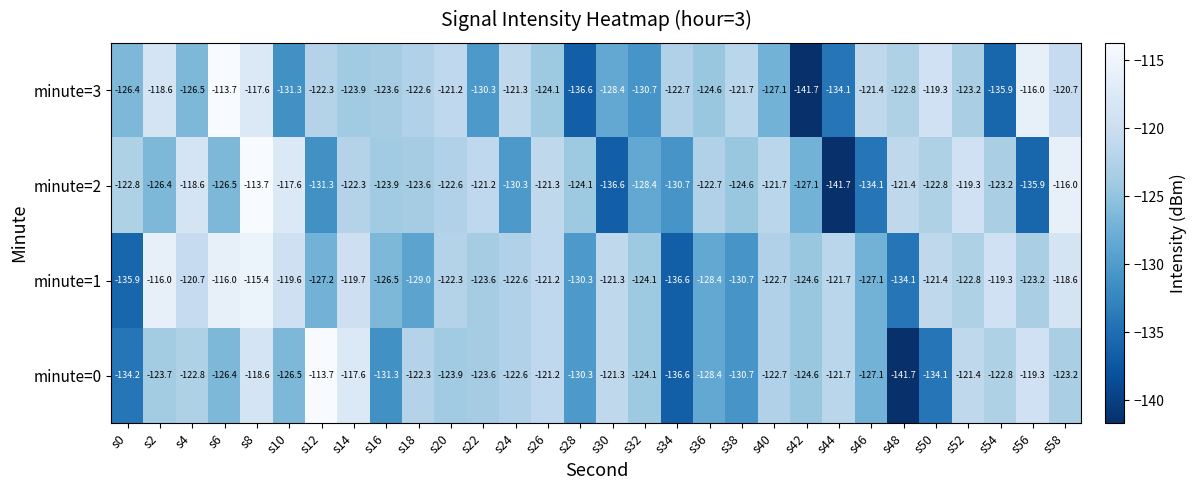

How many values in the minute=0 series are below -123?

17